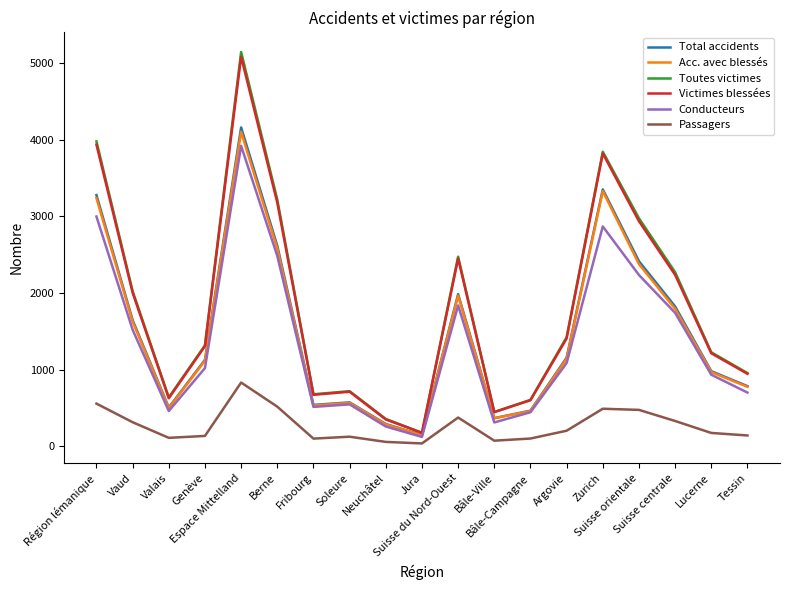

Which series has the largest range (max minus min)?

Toutes victimes